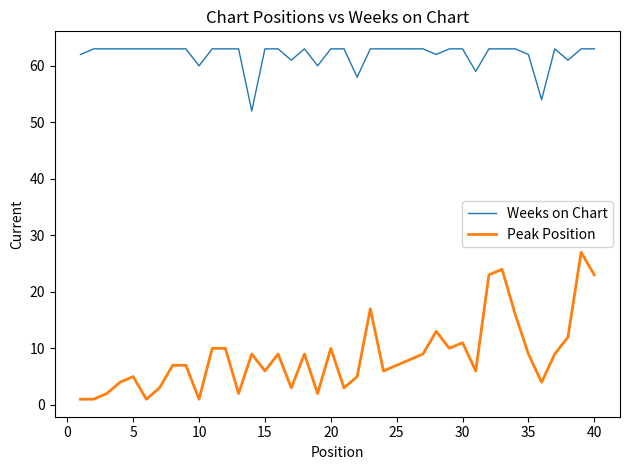

Which series has the largest range (max minus min)?

Peak Position